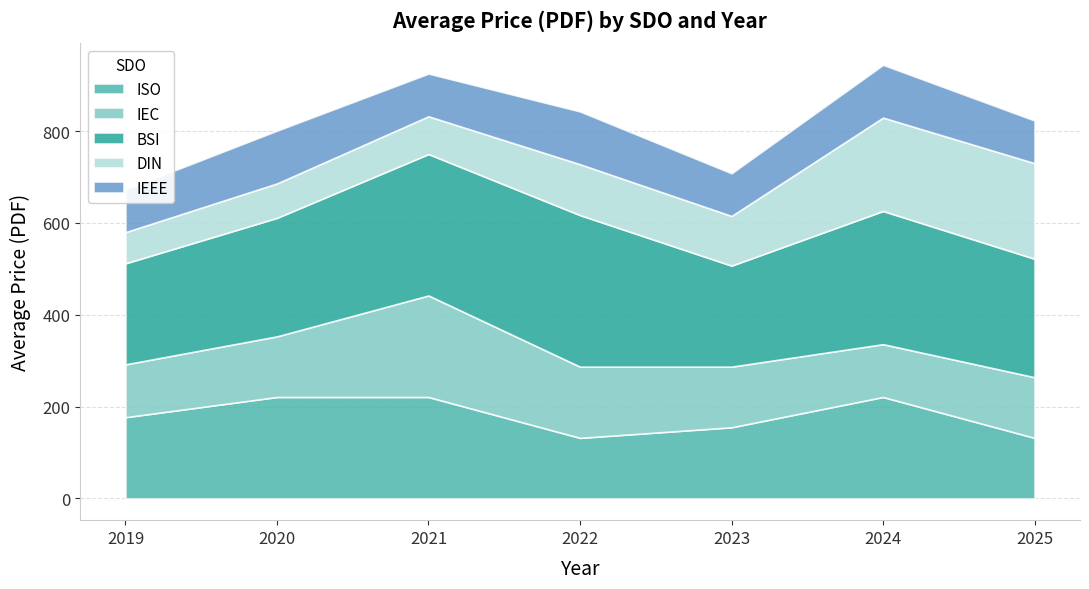

True or false: ISO and IEEE intersect in this chart.

False